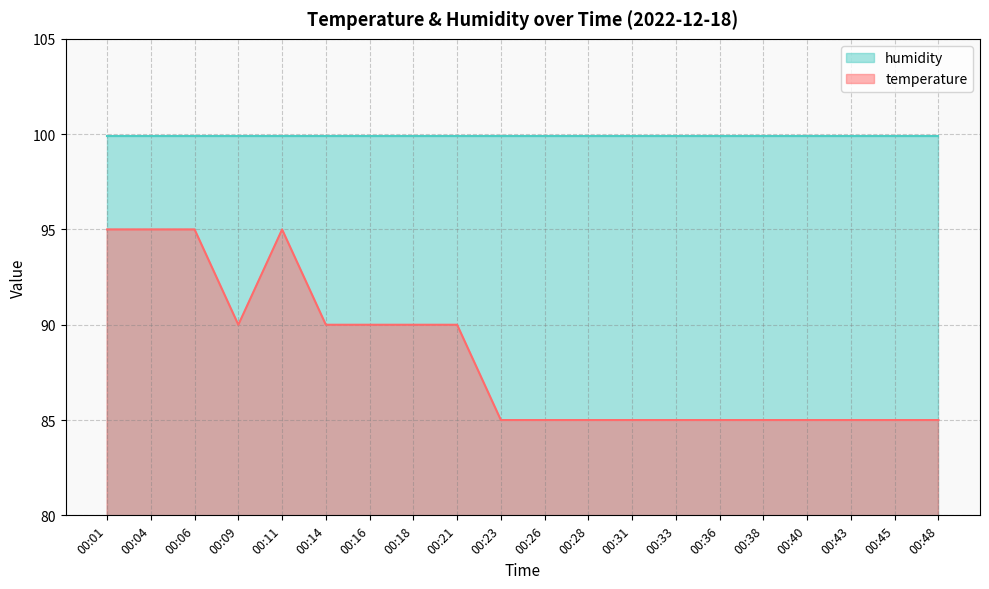

The value at 00:48 is 59. True or false?

False